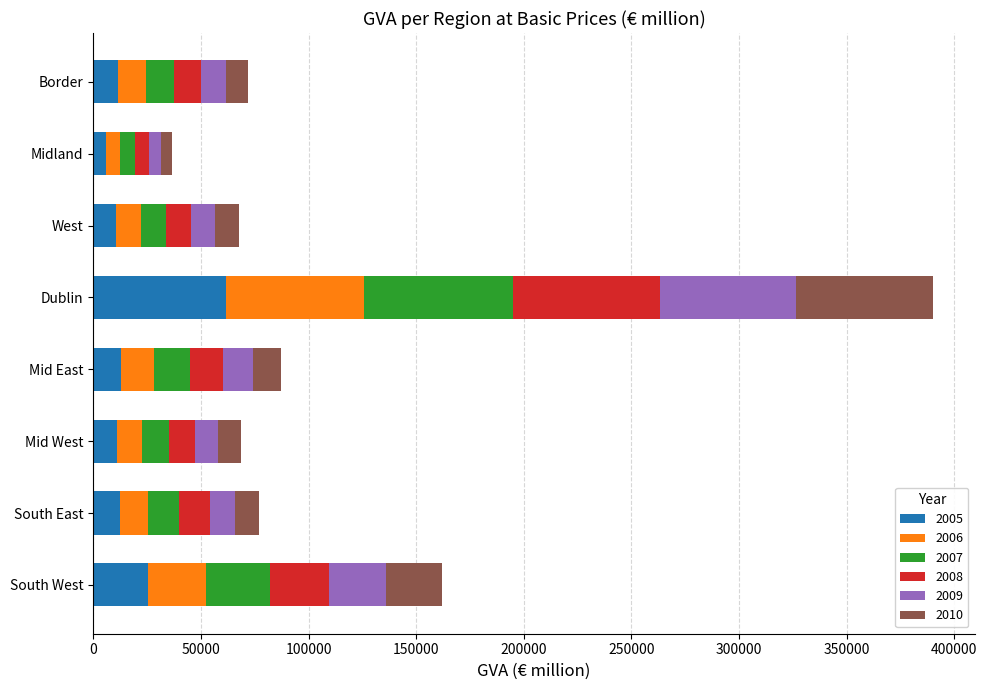

At which category is the sum across all series the highest?

Dublin